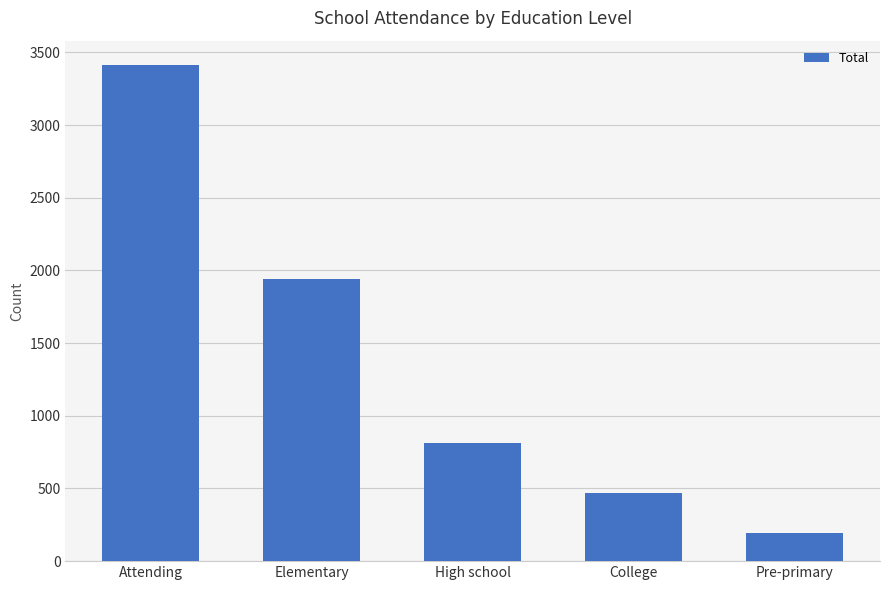

What is the difference between the maximum and minimum values?

3219